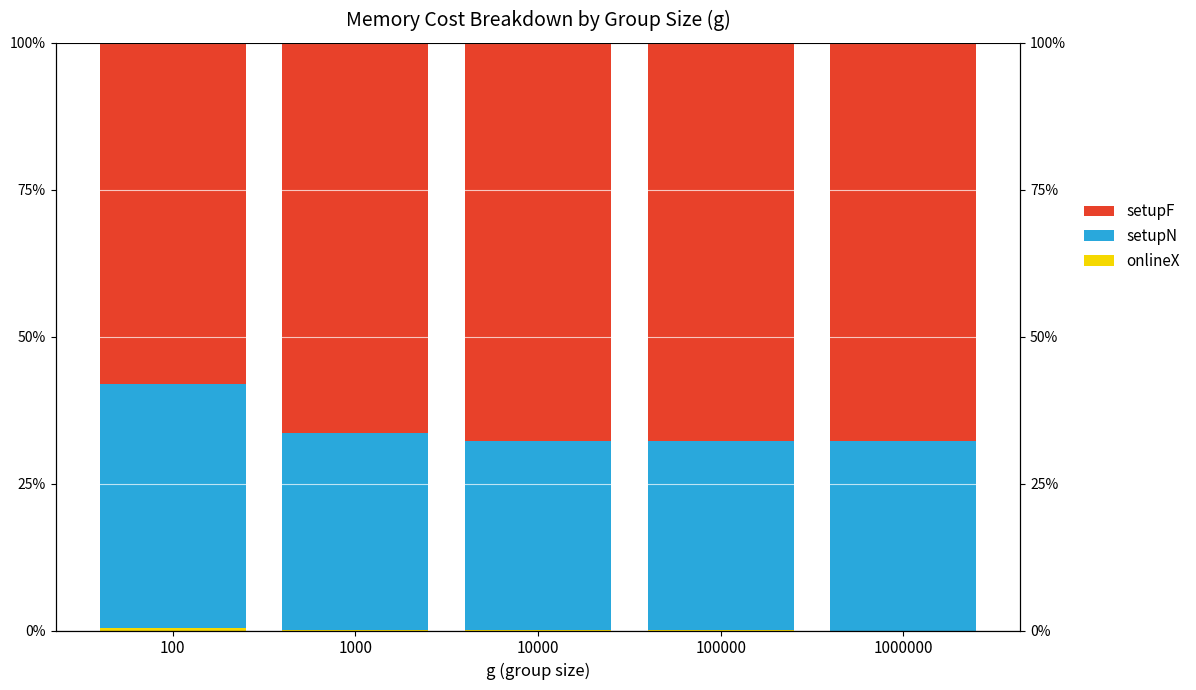

Reading right to left, extract all data points from this chart.

onlineX: 1000000=0.0	100000=0.0	10000=0.0	1000=0.1	100=0.4
setupN: 1000000=32.2	100000=32.2	10000=32.3	1000=33.5	100=41.5
setupF: 1000000=67.8	100000=67.8	10000=67.7	1000=66.4	100=58.0